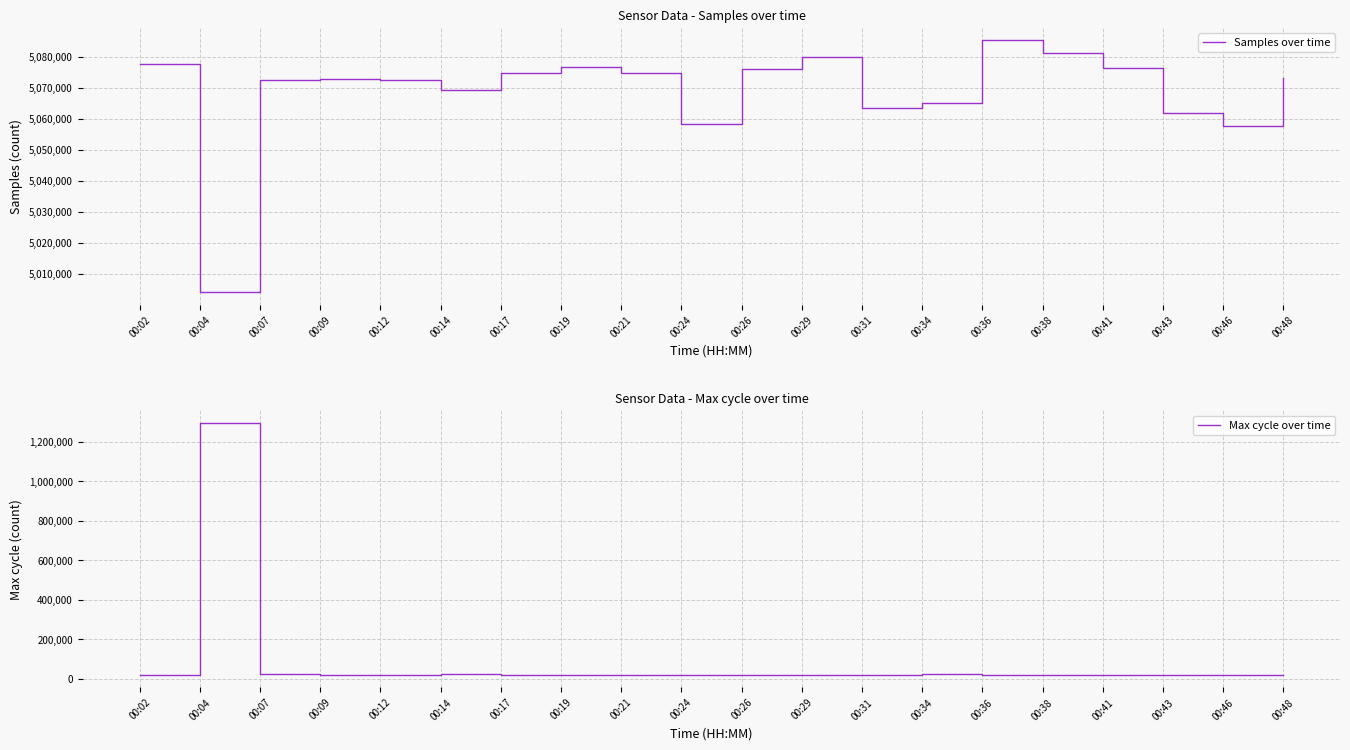

Rank the series by their maximum value, from lowest to highest.

Max cycle over time, Samples over time